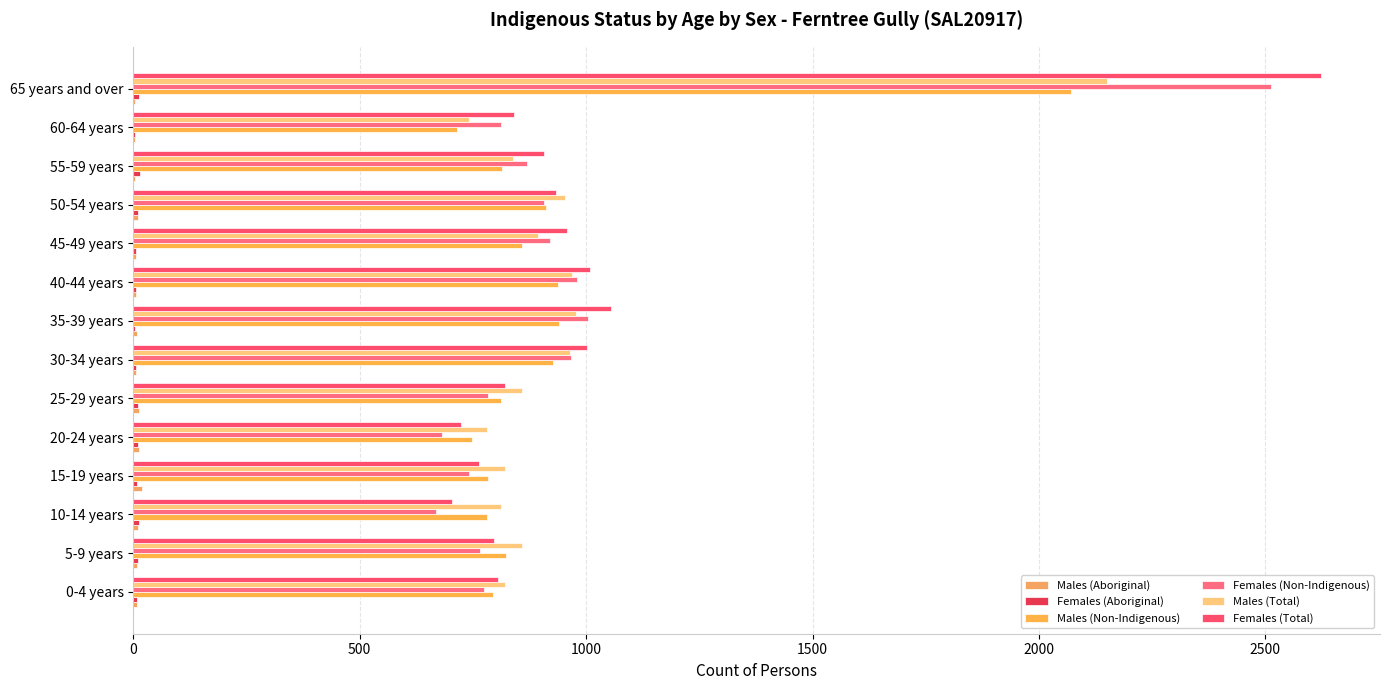

Which label corresponds to the largest value in the chart?

65 years and over